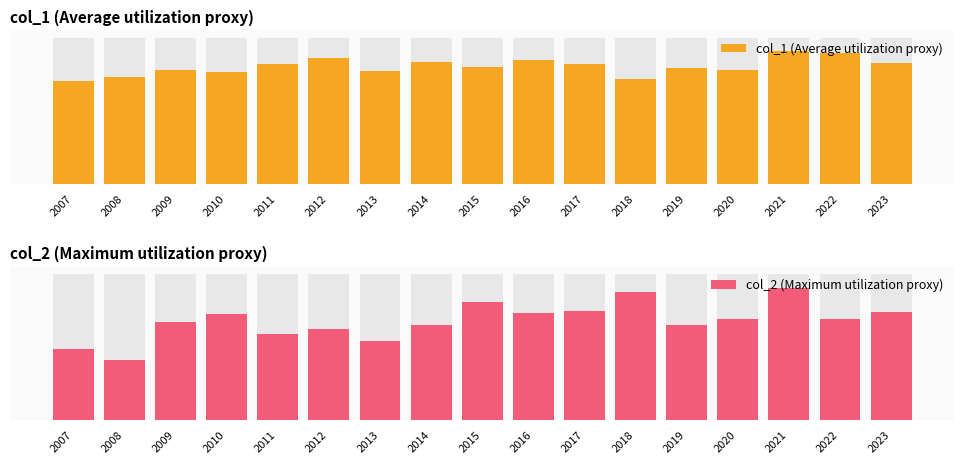

At how many categories does at least one series exceed 2?

17